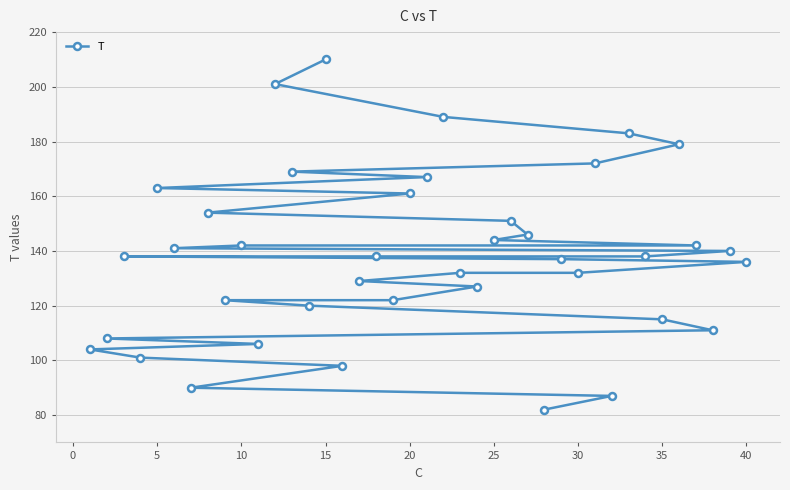

How many values exceed 138?

18